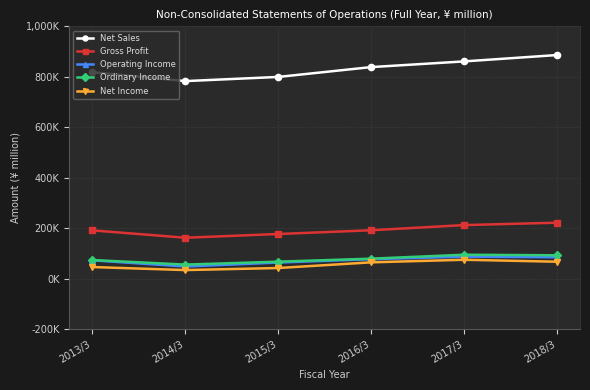

Does the chart have visible grid lines?

Yes